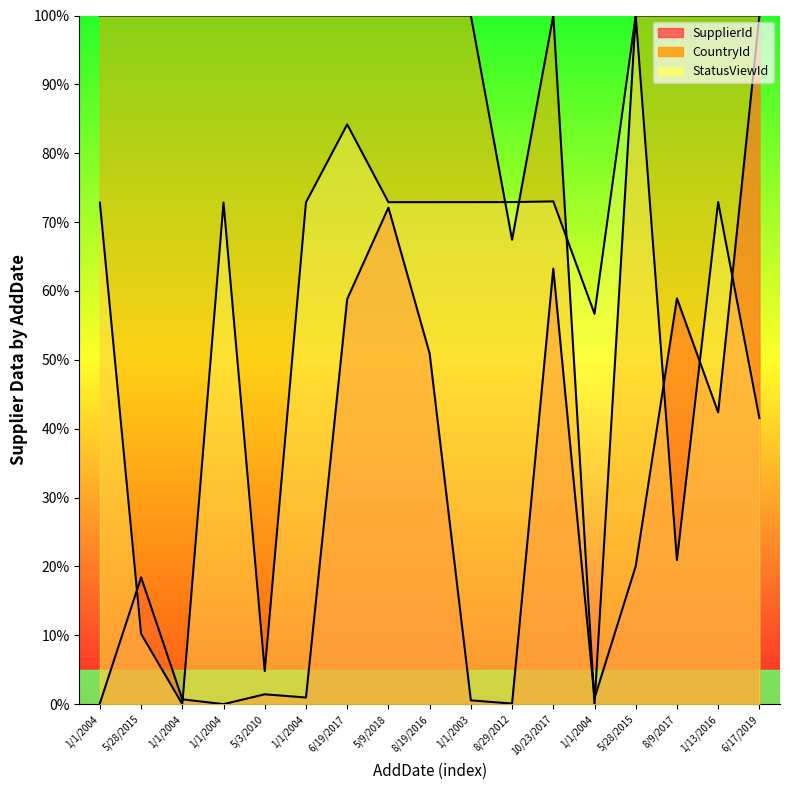

At which category does SupplierId reach its first local peak?

5/28/2015